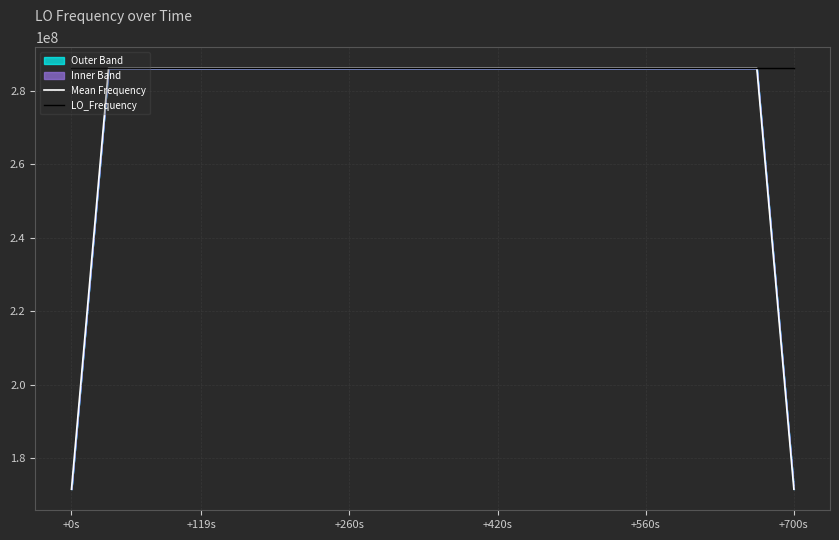

Does the chart display data point markers on the line(s)?

No